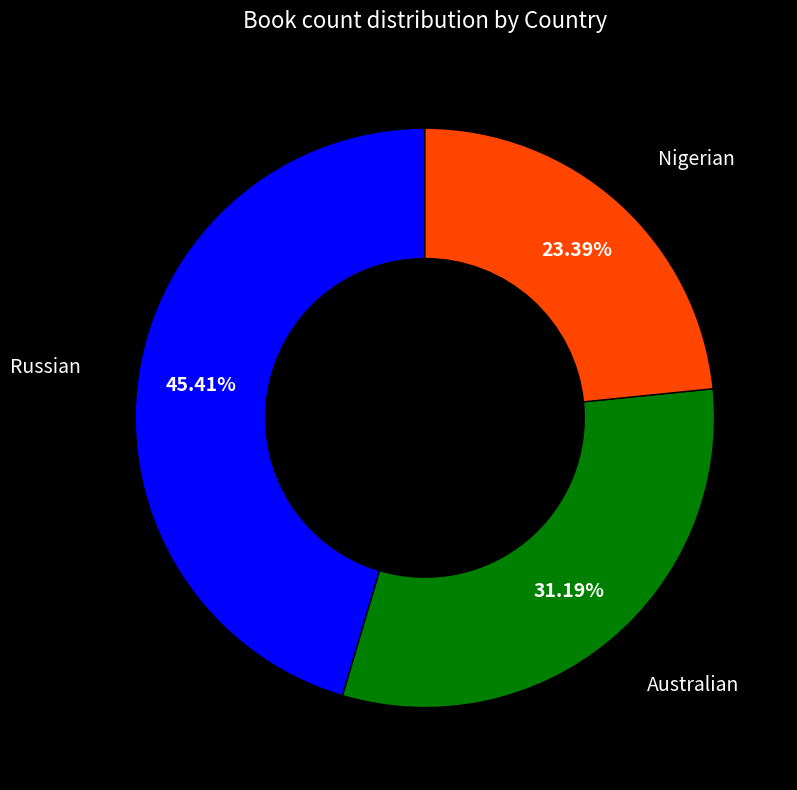

Is there any slice that represents more than half of the pie?

No